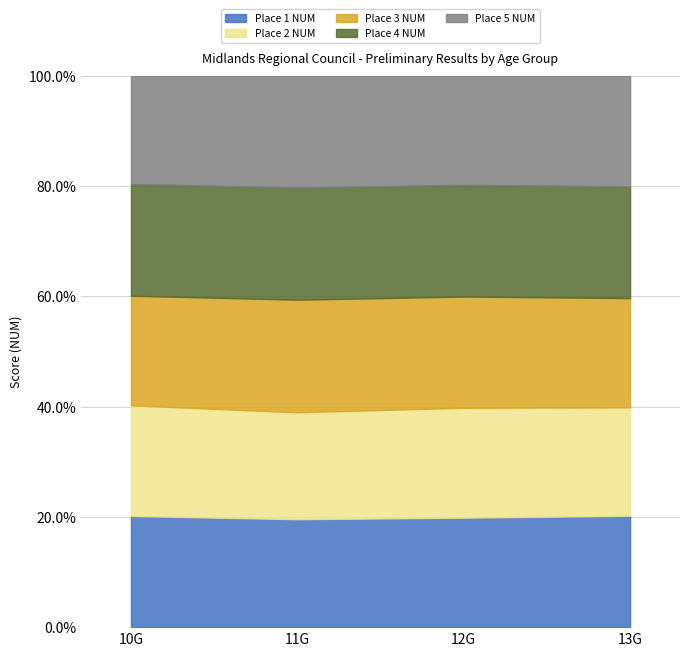

What is the total value across all series at 12G?

100.0